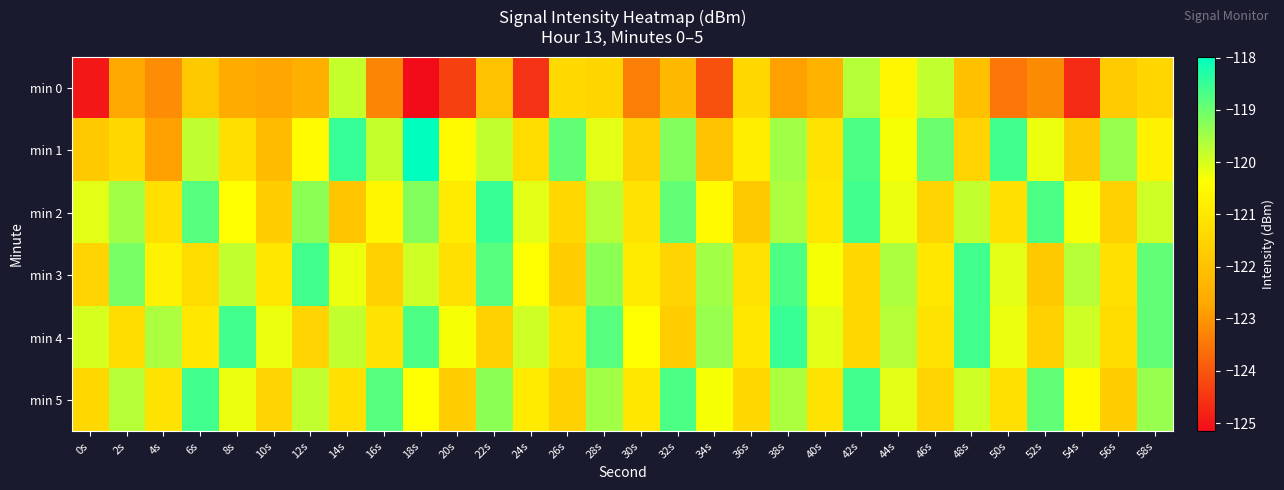

Reading left to right, extract all data points from this chart.

min 0: 0s=-125.0	2s=-122.7	4s=-123.1	6s=-121.8	8s=-122.6	10s=-122.7	12s=-122.5	14s=-119.8	16s=-123.3	18s=-125.2	20s=-124.3	22s=-122.0	24s=-124.6	26s=-121.4	28s=-121.5	30s=-123.4	32s=-122.2	34s=-124.1	36s=-121.4	38s=-122.8	40s=-122.4	42s=-119.7	44s=-120.6	46s=-119.8	48s=-122.0	50s=-123.5	52s=-123.2	54s=-124.7	56s=-121.7	58s=-121.5
min 1: 0s=-121.8	2s=-121.4	4s=-122.8	6s=-119.8	8s=-121.2	10s=-122.2	12s=-120.5	14s=-118.5	16s=-119.8	18s=-118.0	20s=-120.5	22s=-119.8	24s=-121.3	26s=-118.9	28s=-120.1	30s=-121.6	32s=-119.2	34s=-122.0	36s=-120.8	38s=-119.5	40s=-121.1	42s=-118.7	44s=-120.3	46s=-119.0	48s=-121.5	50s=-118.6	52s=-120.2	54s=-121.8	56s=-119.4	58s=-120.7
min 2: 0s=-120.1	2s=-119.5	4s=-121.2	6s=-118.8	8s=-120.4	10s=-121.7	12s=-119.3	14s=-121.9	16s=-120.6	18s=-119.2	20s=-120.9	22s=-118.5	24s=-120.1	26s=-121.4	28s=-119.7	30s=-121.1	32s=-118.9	34s=-120.5	36s=-121.8	38s=-119.6	40s=-121.0	42s=-118.6	44s=-120.2	46s=-121.5	48s=-119.8	50s=-121.2	52s=-118.7	54s=-120.3	56s=-121.6	58s=-119.9
min 3: 0s=-121.5	2s=-119.1	4s=-120.7	6s=-121.3	8s=-119.8	10s=-121.0	12s=-118.6	14s=-120.2	16s=-121.6	18s=-119.9	20s=-121.2	22s=-118.8	24s=-120.4	26s=-121.7	28s=-119.3	30s=-120.9	32s=-121.5	34s=-119.5	36s=-121.1	38s=-118.7	40s=-120.3	42s=-121.4	44s=-119.6	46s=-121.0	48s=-118.6	50s=-120.1	52s=-121.8	54s=-119.7	56s=-121.2	58s=-118.9
min 4: 0s=-120.0	2s=-121.3	4s=-119.6	6s=-121.0	8s=-118.6	10s=-120.2	12s=-121.5	14s=-119.8	16s=-121.1	18s=-118.7	20s=-120.3	22s=-121.6	24s=-119.9	26s=-121.2	28s=-118.8	30s=-120.4	32s=-121.7	34s=-119.4	36s=-121.0	38s=-118.5	40s=-120.1	42s=-121.4	44s=-119.7	46s=-121.1	48s=-118.6	50s=-120.2	52s=-121.6	54s=-119.9	56s=-121.3	58s=-118.9
min 5: 0s=-121.4	2s=-119.7	4s=-121.1	6s=-118.6	8s=-120.2	10s=-121.5	12s=-119.8	14s=-121.2	16s=-118.8	18s=-120.4	20s=-121.7	22s=-119.3	24s=-120.9	26s=-121.6	28s=-119.5	30s=-121.0	32s=-118.7	34s=-120.3	36s=-121.4	38s=-119.6	40s=-121.1	42s=-118.6	44s=-120.1	46s=-121.5	48s=-119.9	50s=-121.2	52s=-118.9	54s=-120.5	56s=-121.7	58s=-119.4